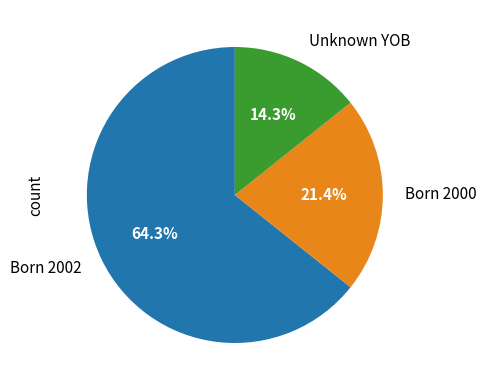

Which slice is the smallest?

Unknown YOB